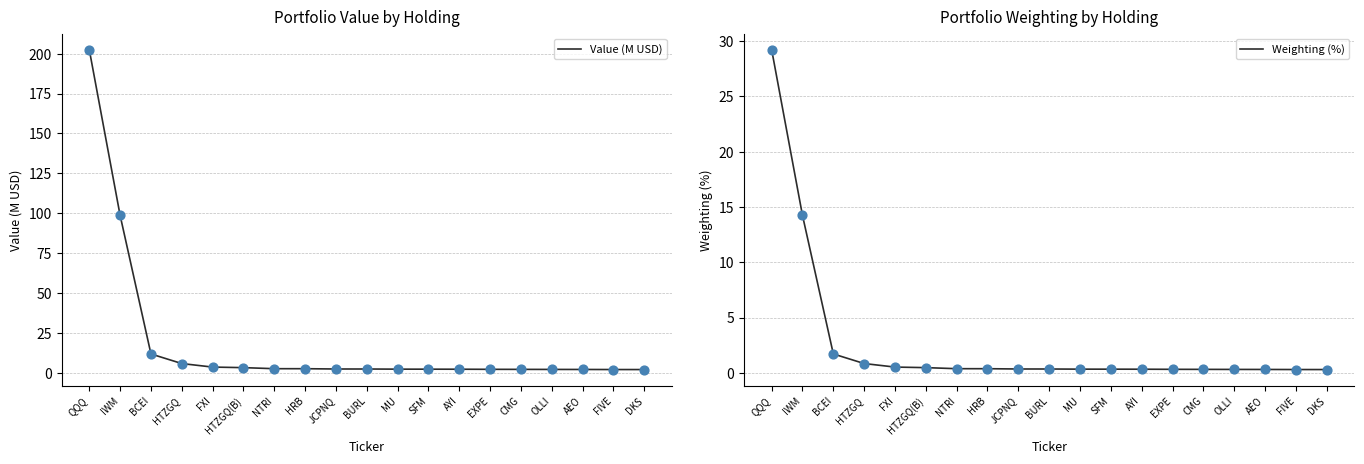

Which series contains the highest Y value?

Value (M USD)